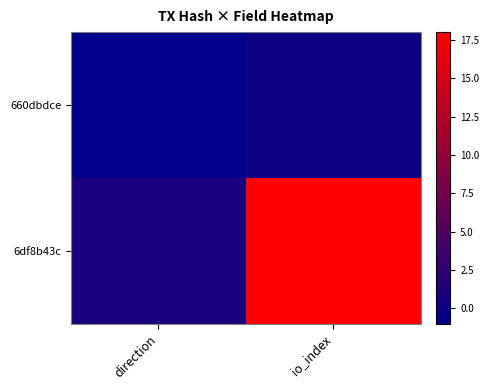

Reading left to right, what are all the values shown in this chart?

660dbdce: direction=-1	io_index=0
6df8b43c: direction=1	io_index=18